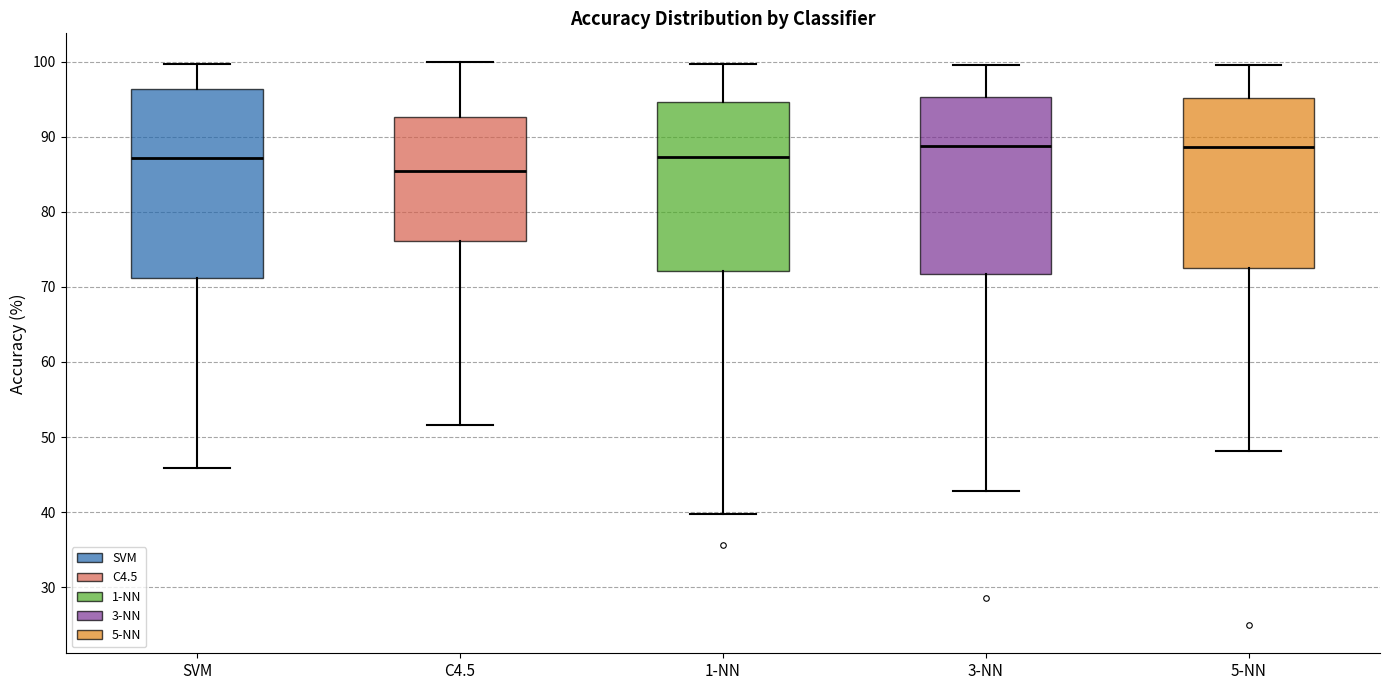

Which box is the tallest, from its lower edge to its upper edge?

SVM